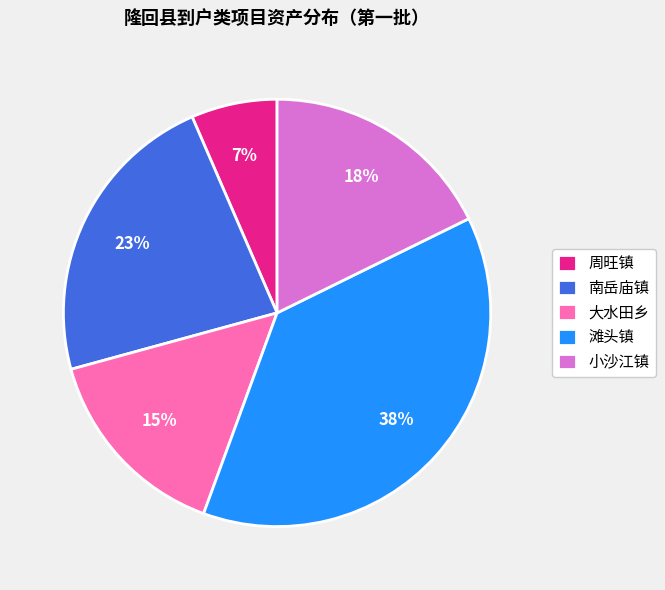

The 周旺镇 slice represents 7% of the pie. True or false?

True